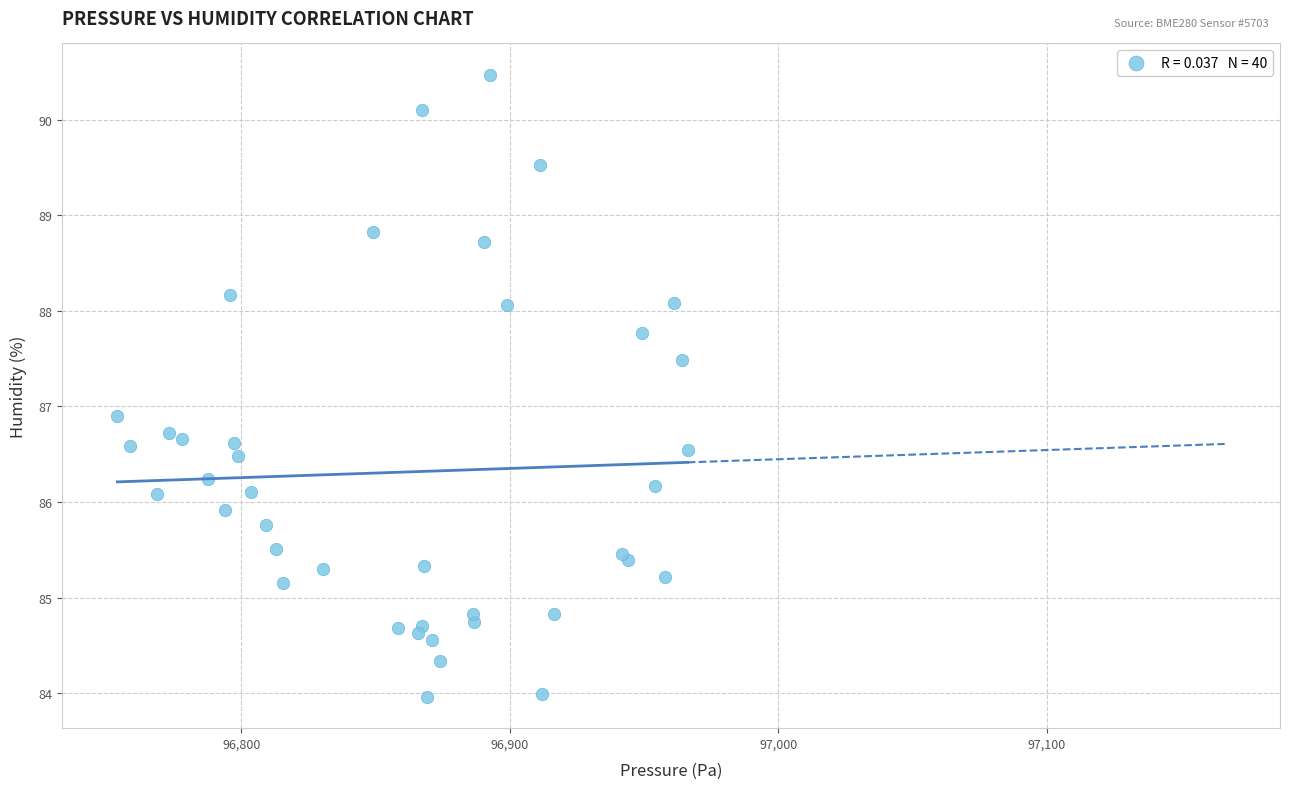

What Y value in the scatter plot is closest to 87?

86.9